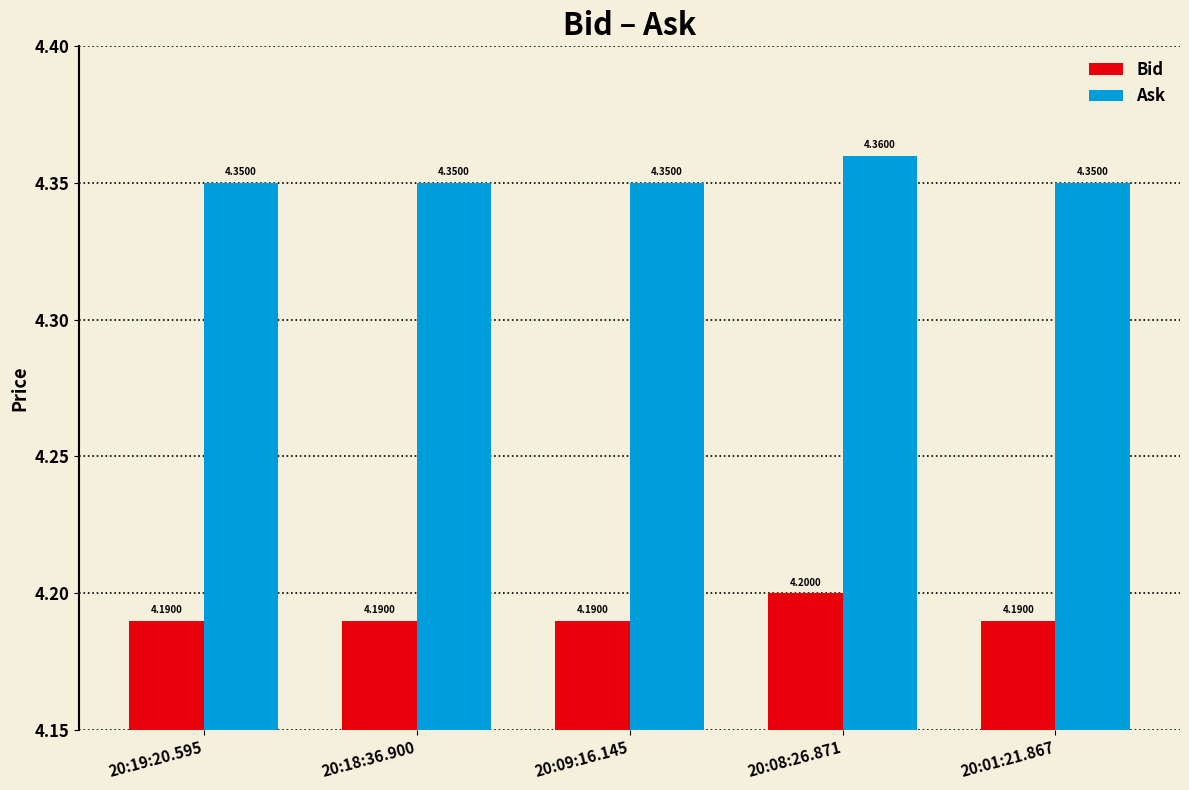

What is the sum of all Bid values?

21.0